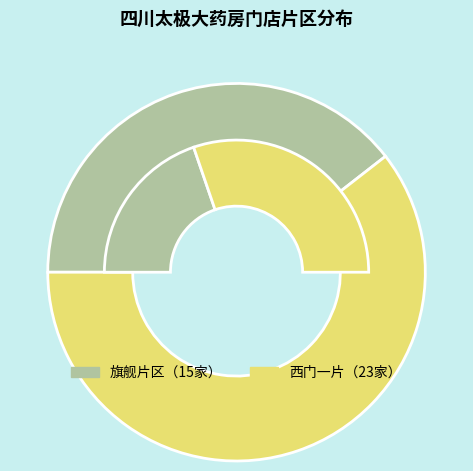

What is the majority slice?

西门一片